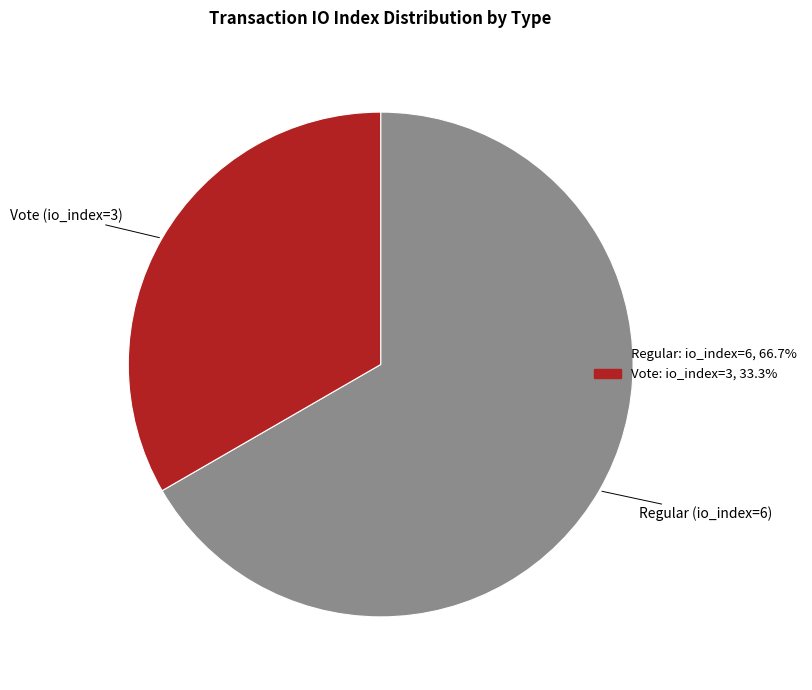

Combined, do Vote and Regular account for over 50%?

Yes